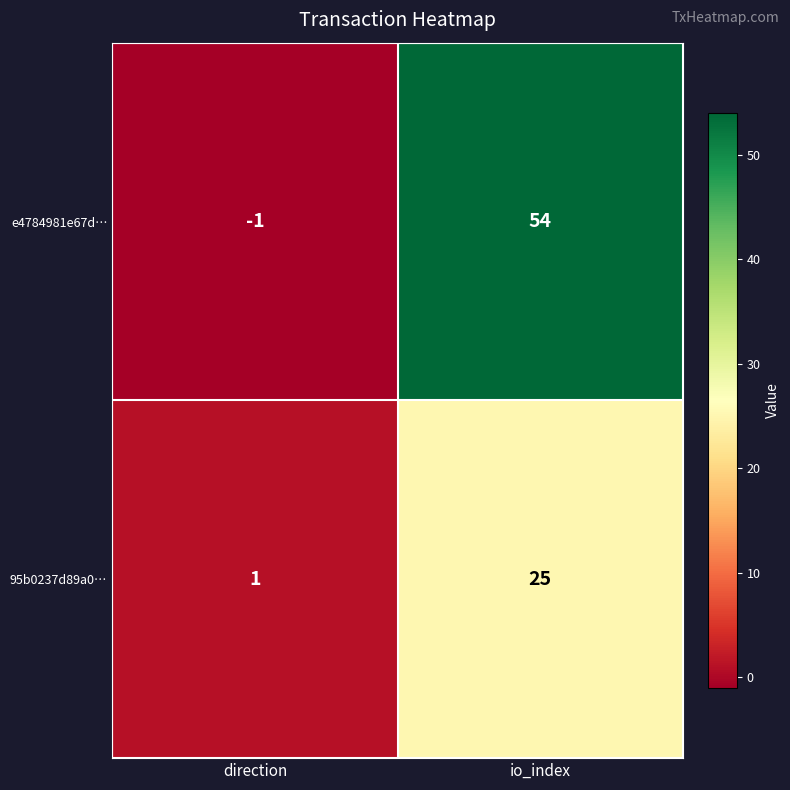

At which label is 95b0237d89a0… closest to 13?

direction